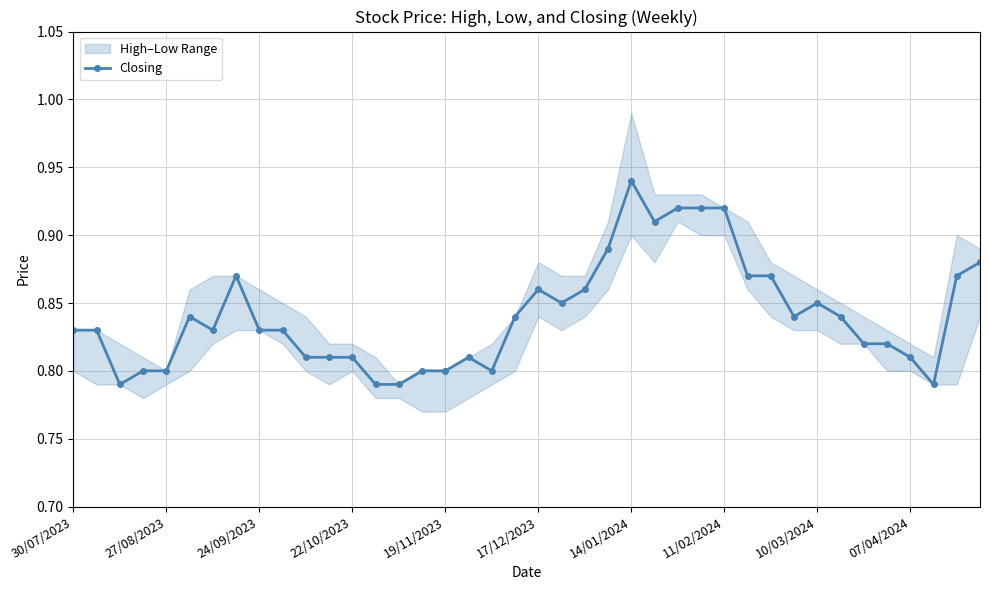

How many Closing values are between 0 and 1?

40